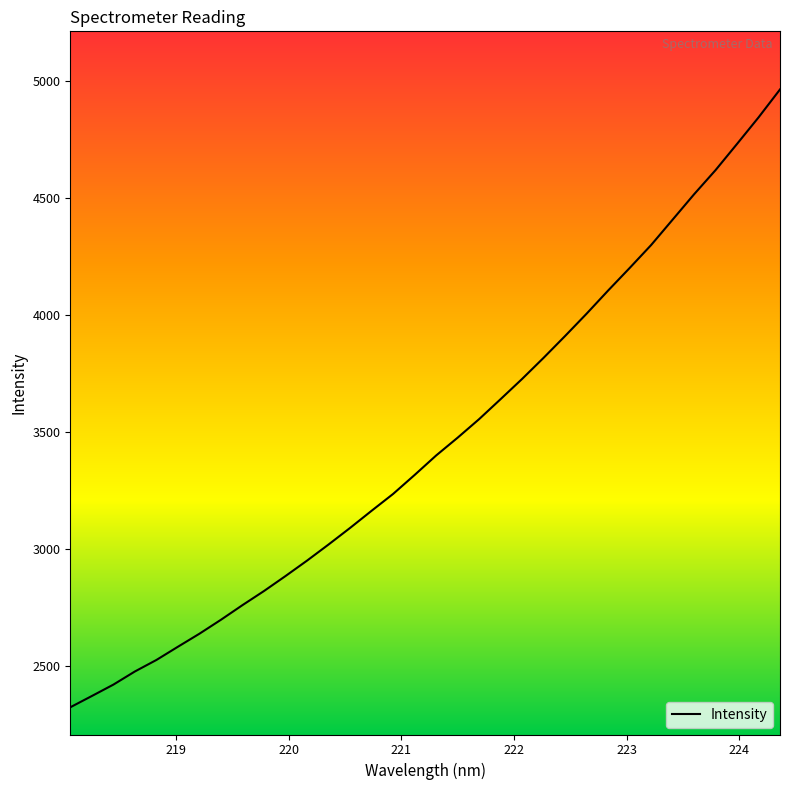

What is the maximum value shown in the chart?

4965.0